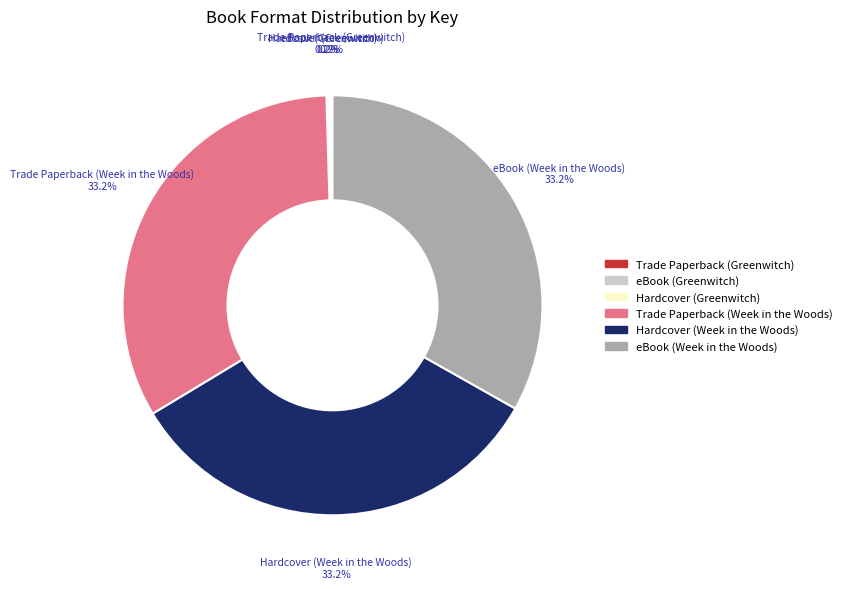

What is the ratio of the value at Trade Paperback (Week in the Woods) to the value at eBook (Week in the Woods)?

1.0